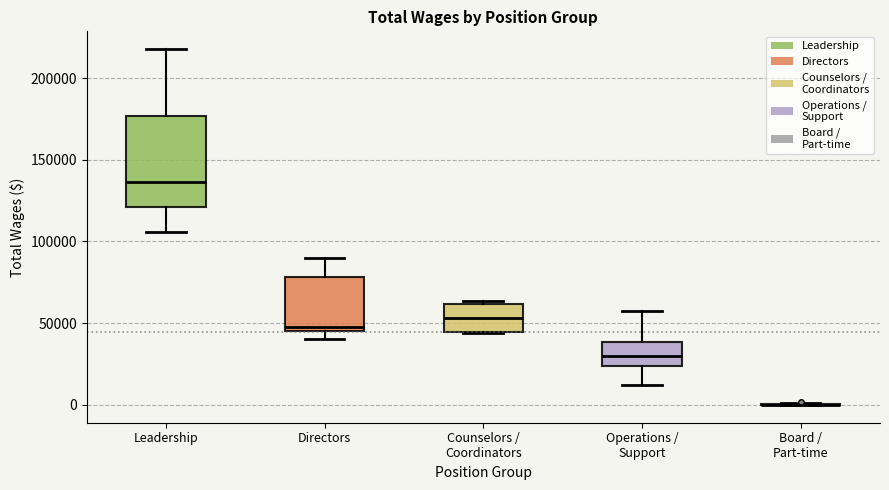

Reading left to right, read every box against the y-axis: the position of its median line, the range the box covers, and the ends of its whiskers. The values are not printed on the chart, so give them approximately, as read against the axis.

Leadership: median 135000, box 120000 to 175000, whiskers 105000 to 220000
Directors: median 50000, box 45000 to 80000, whiskers 40000 to 90000
Counselors / Coordinators: median 55000, box 45000 to 60000, whiskers 45000 to 65000
Operations / Support: median 30000, box 25000 to 40000, whiskers 10000 to 60000
Board / Part-time: box collapsed to a line at 0, whiskers 0 to 0